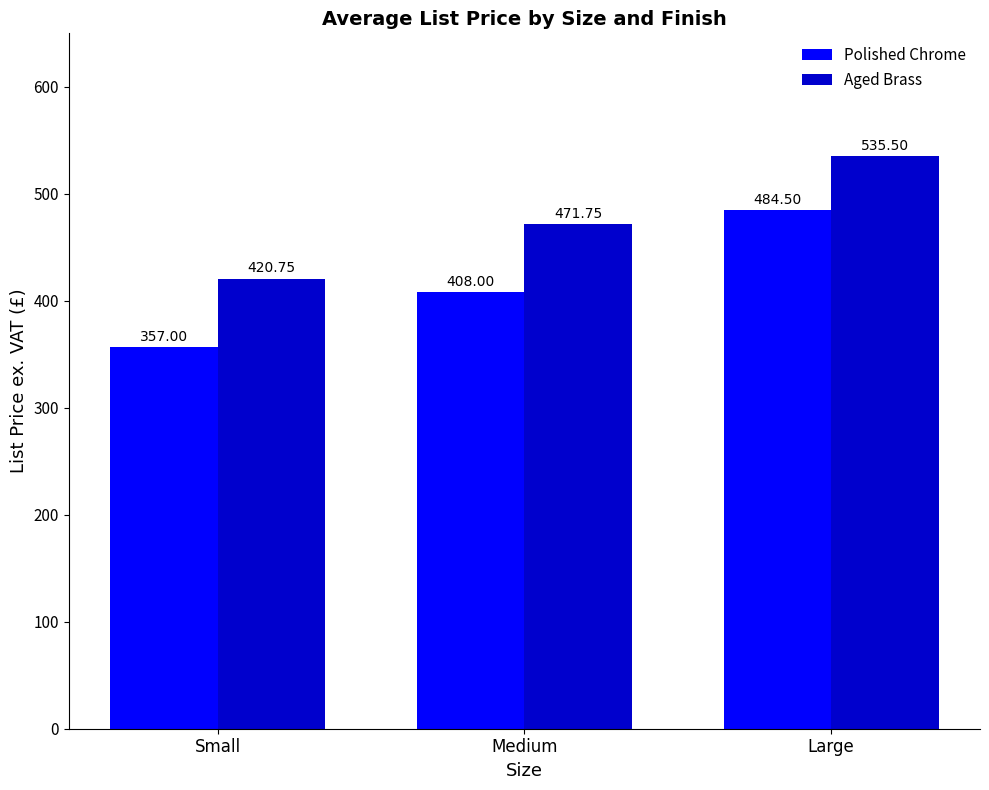

What is the difference between the Aged Brass values at Small and Medium?

51.0